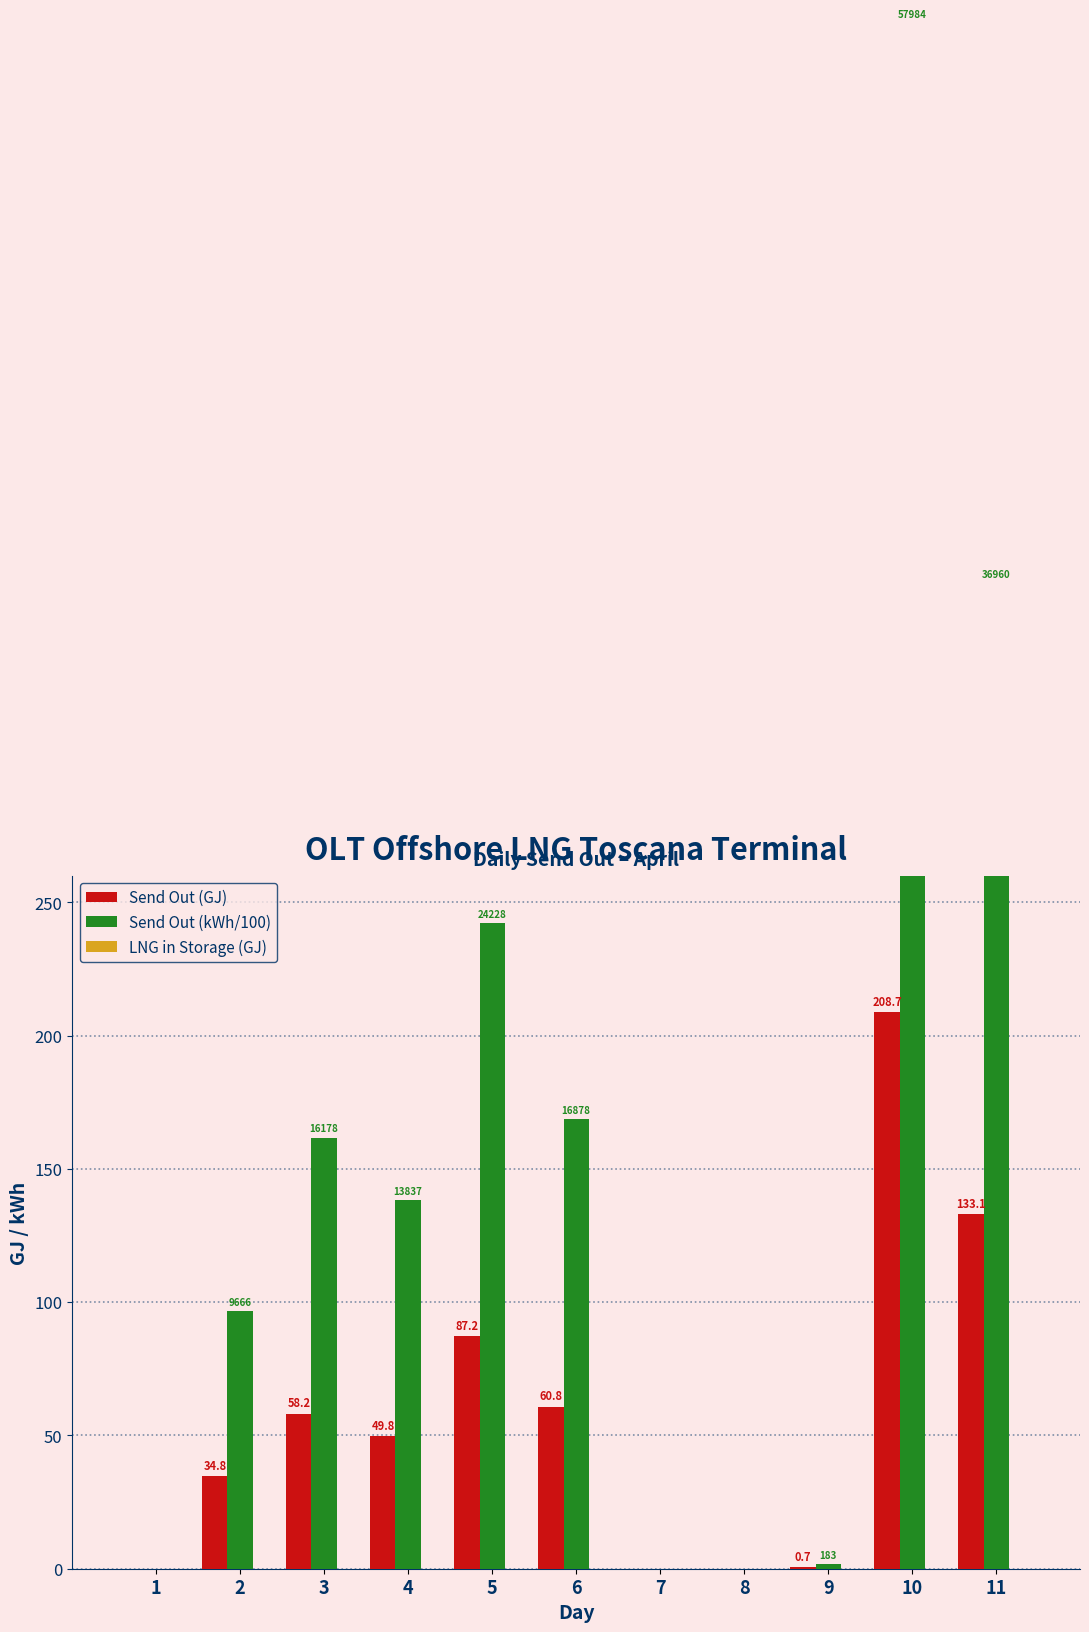

How many values in the Send Out (GJ) series are below 49?

5